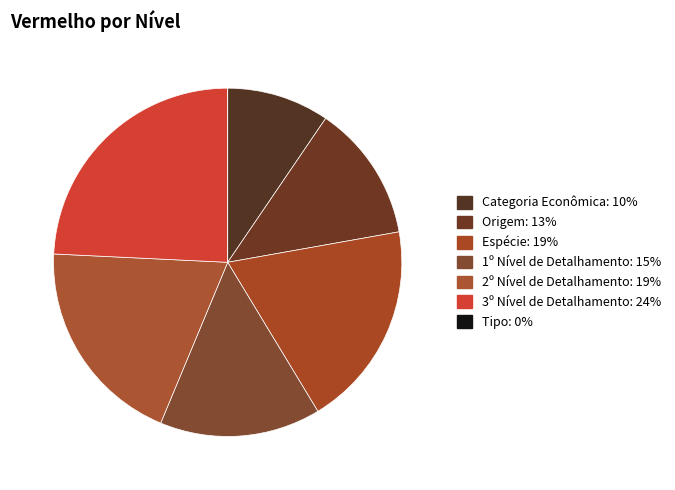

How many segments does this pie chart have?

7